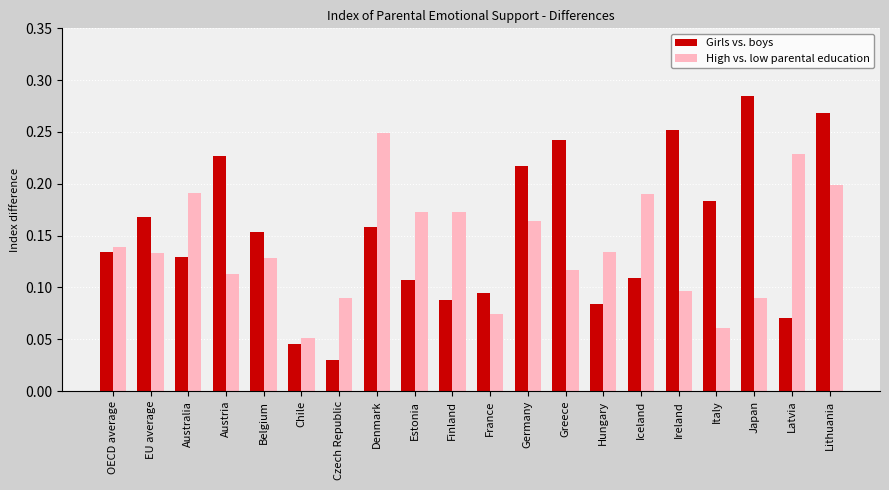

Which series has the widest spread of values?

Girls vs. boys